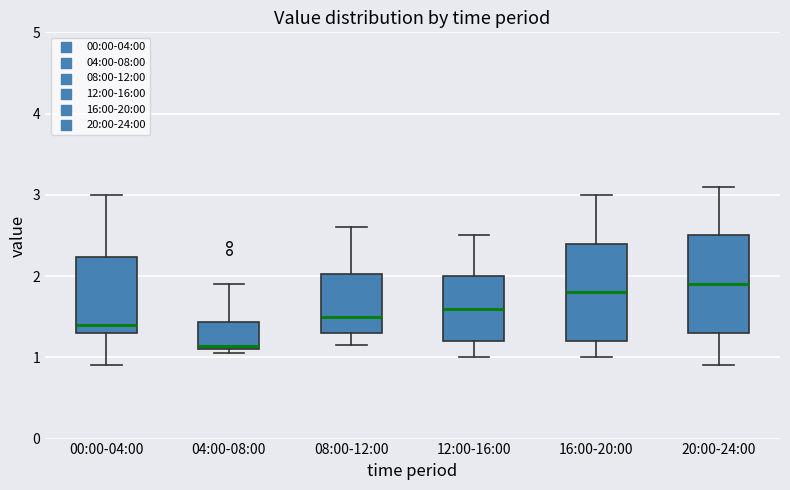

Where does the lower whisker of the box for 08:00-12:00 end on the y-axis? The values are not printed on the chart, so give them approximately, as read against the axis.

1.2